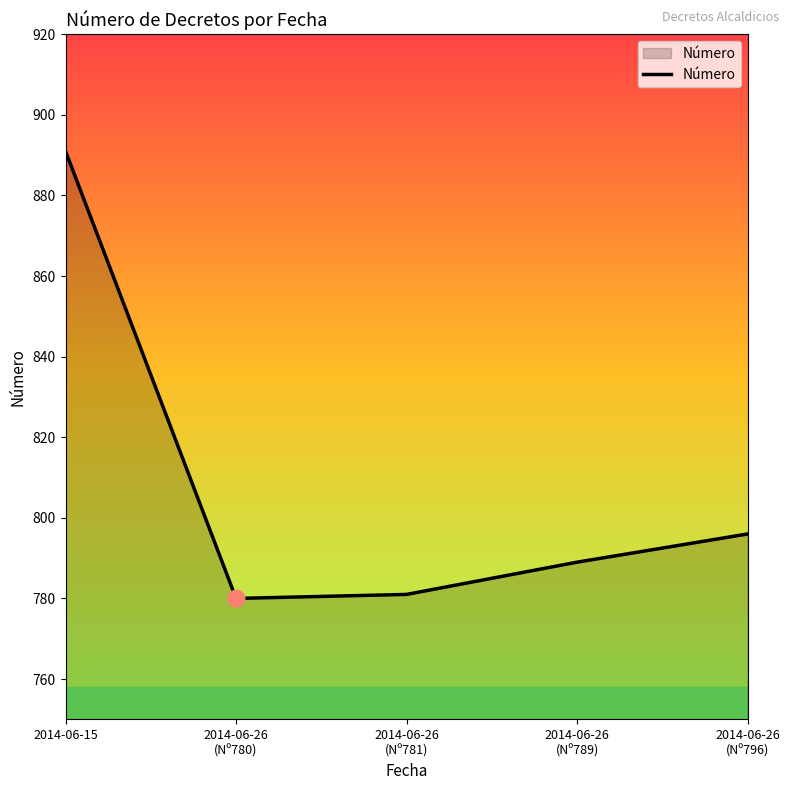

At which label is the value closest to 835?

2014-06-26
(Nº796)